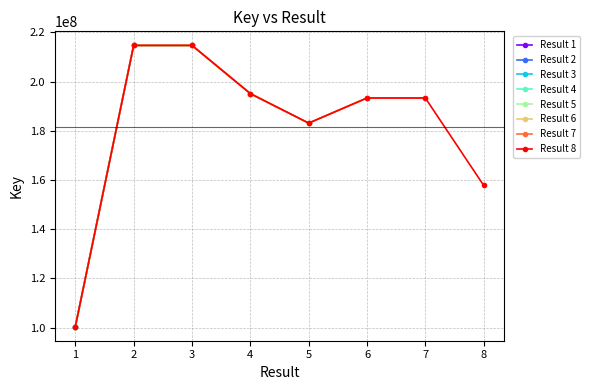

Is this an area chart (filled region under the line)?

No